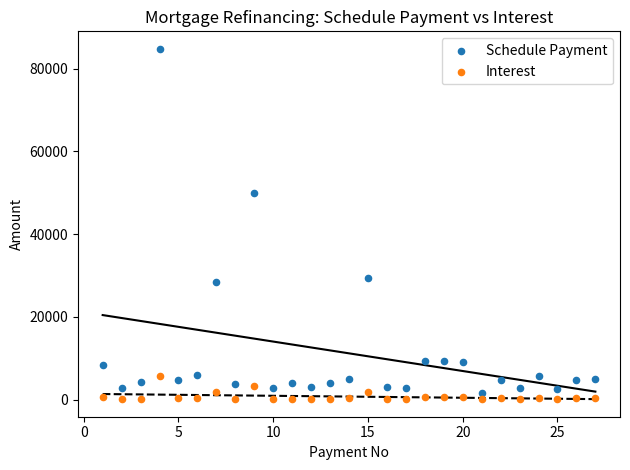

What is the X range (max minus min) for the scatter plot?

26.0